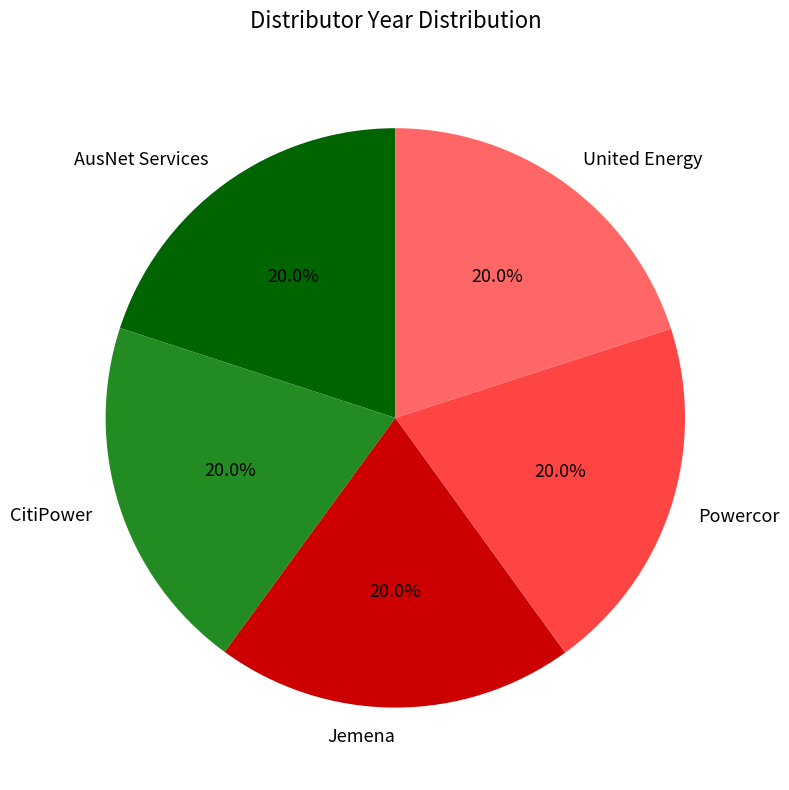

True or false: AusNet Services accounts for 33% of the total.

False